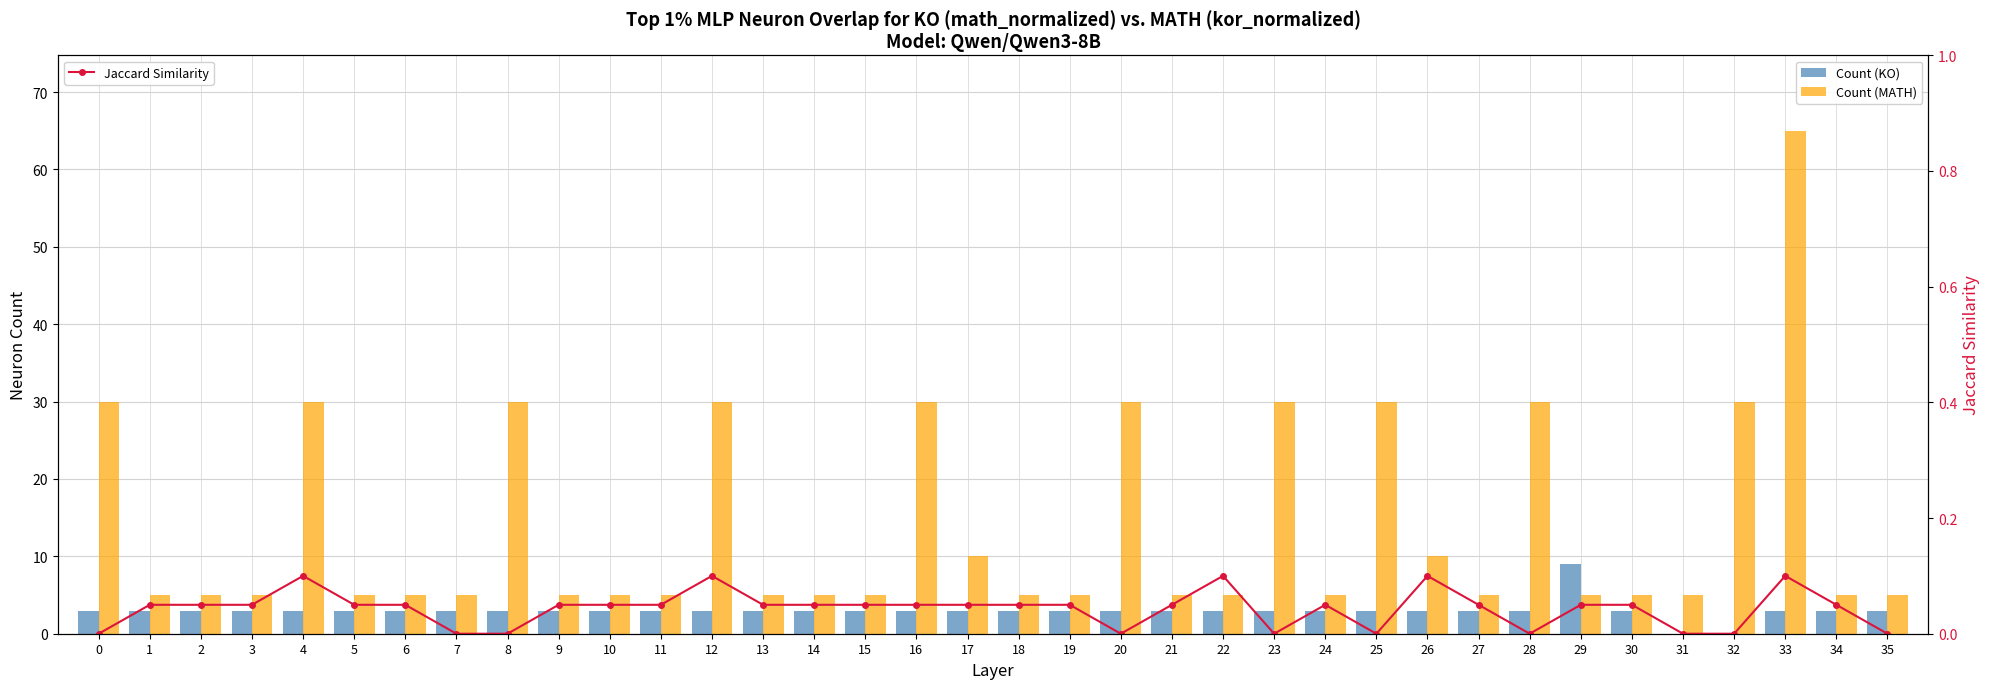

True or false: Jaccard Similarity has a value of -0.0 at 7.

False